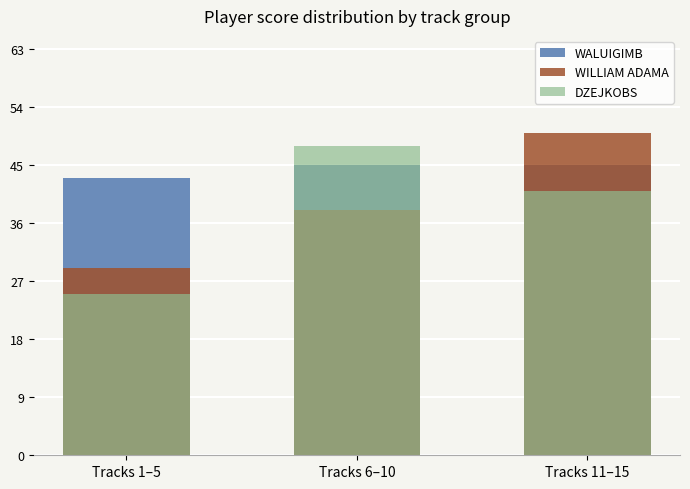

What is the maximum value shown in the chart?

50